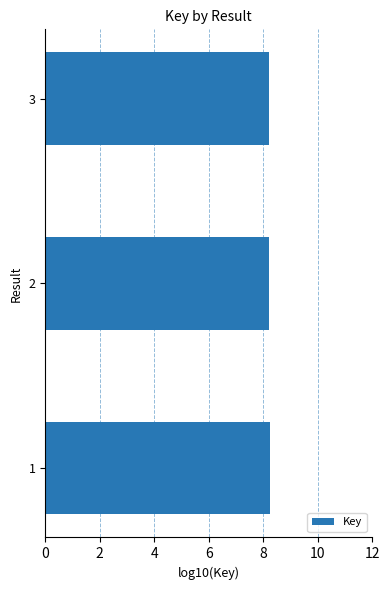

Reading top to bottom, extract all data points from this chart.

3=8.2	2=8.2	1=8.2